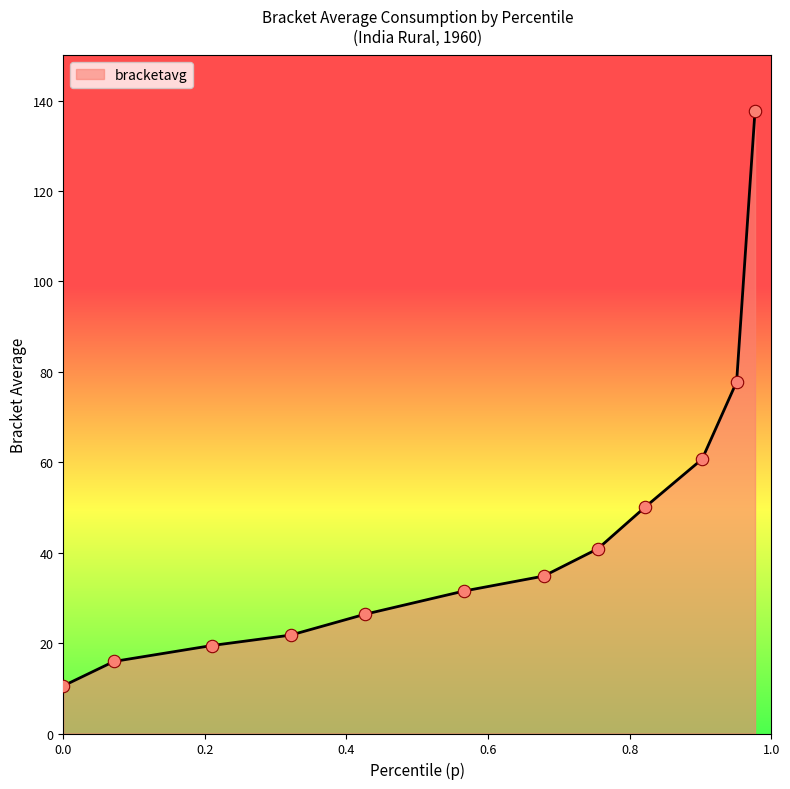

What is the greatest value displayed?

137.8